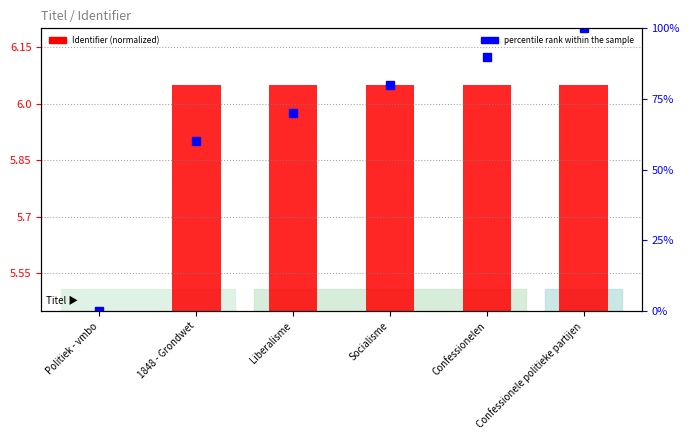

Which series changed the most between Politiek - vmbo and Confessionele politieke partijen?

percentile rank within the sample